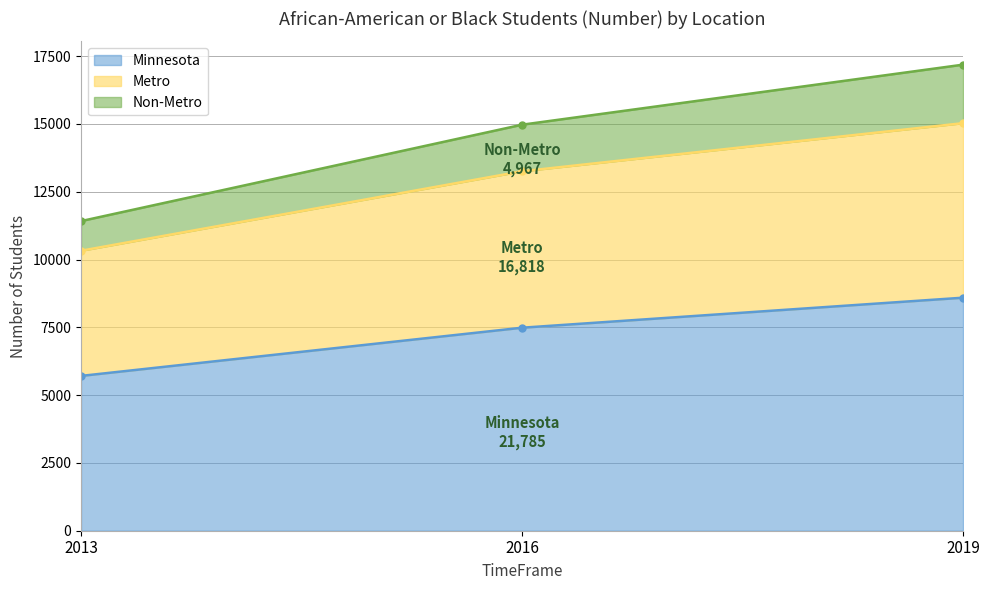

Reading right to left, extract all data points from this chart.

Minnesota: 2019=8592	2016=7485	2013=5708
Metro: 2019=15027	2016=13253	2013=10323
Non-Metro: 2019=17184	2016=14970	2013=11416